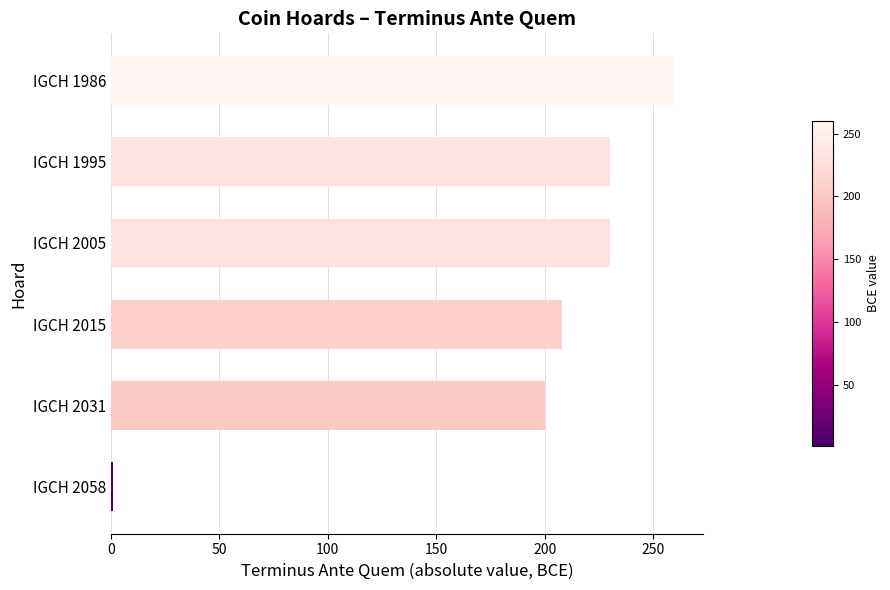

Are the bars horizontal?

Yes